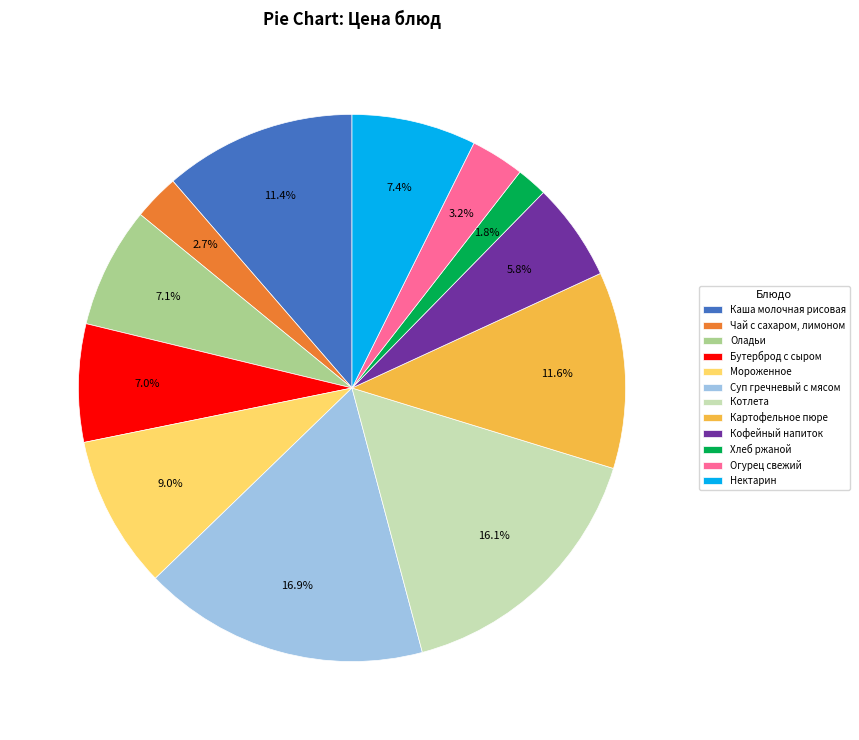

What portion of the pie excludes Суп гречневый с мясом?

83.1%